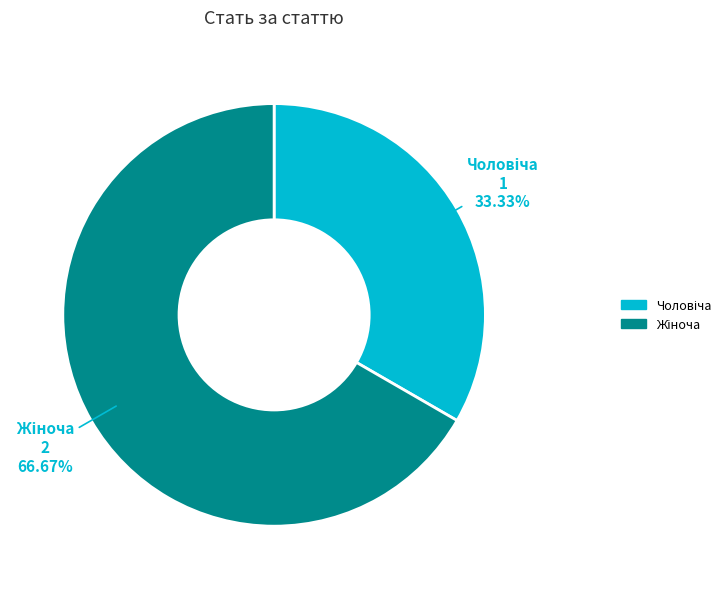

Is there any slice that represents more than half of the pie?

Yes